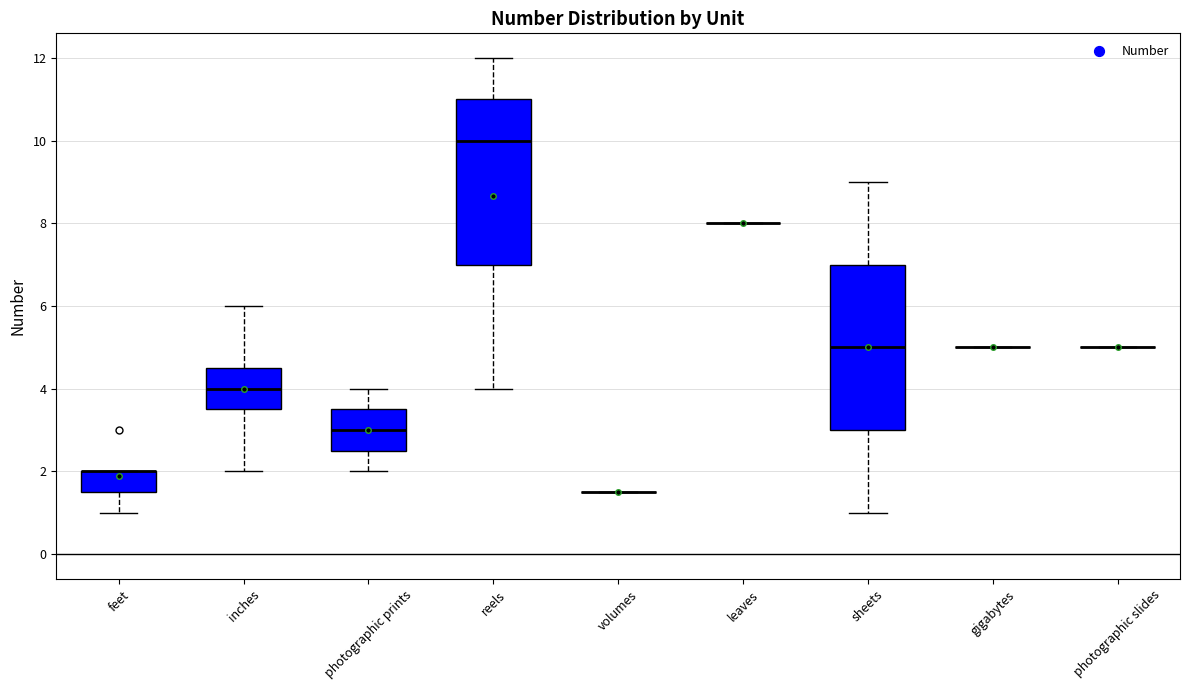

Where is the lower edge of the box for sheets on the y-axis? The values are not printed on the chart, so give them approximately, as read against the axis.

3.0